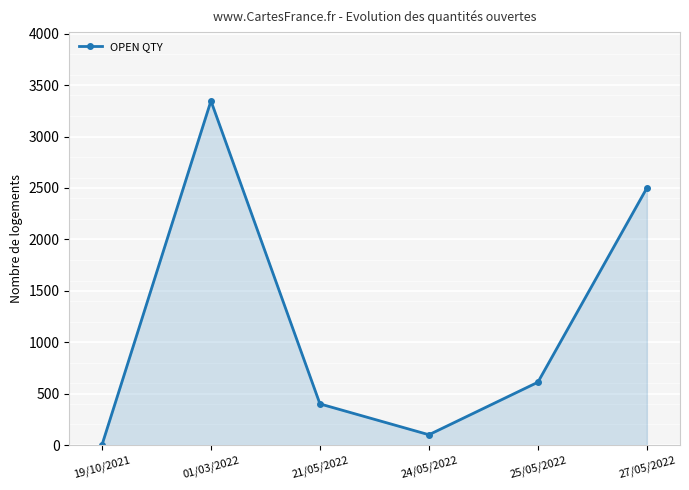

Approximately how many times larger is the value at 25/05/2022 compared to 21/05/2022?

1.5